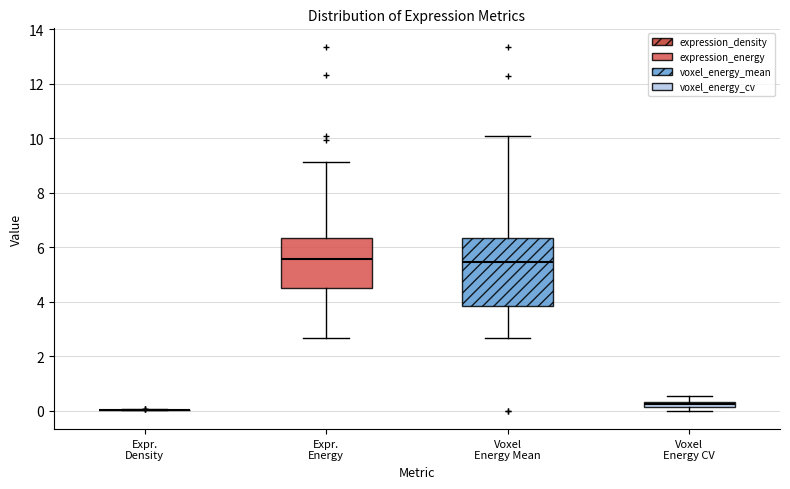

Where is the upper edge of the box for Voxel Energy CV on the y-axis? The values are not printed on the chart, so give them approximately, as read against the axis.

0.4